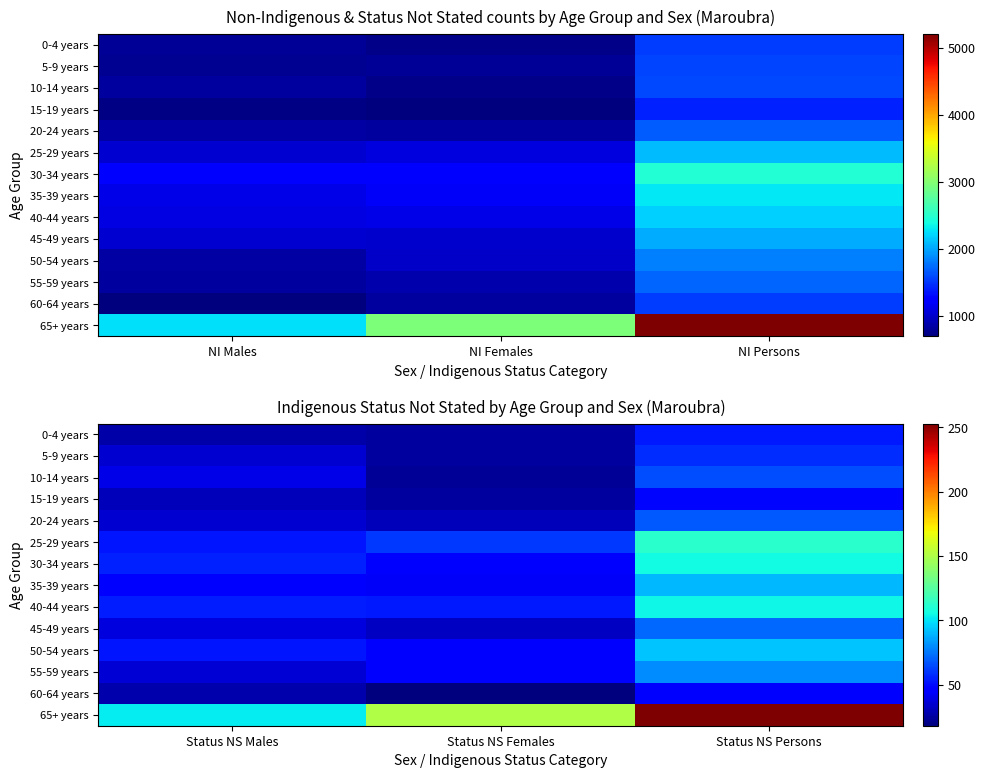

How many values in the 50-54 years series are below 52?

1